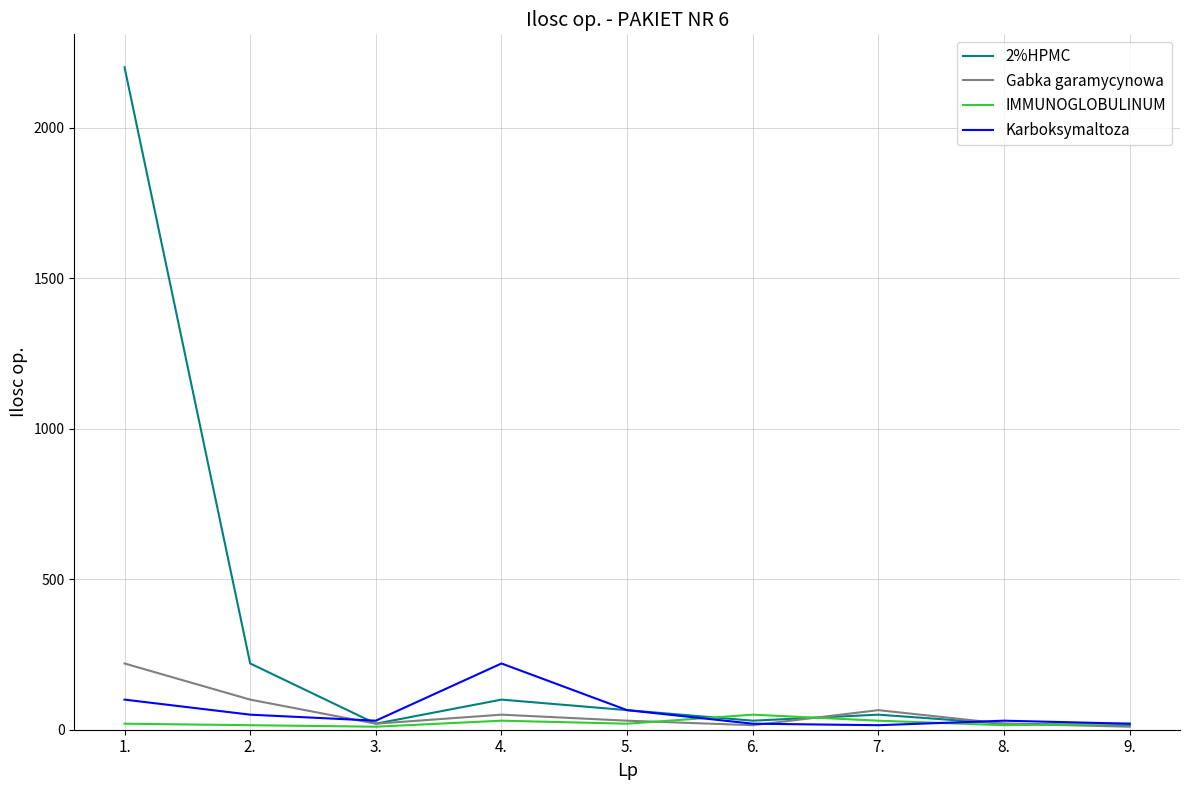

What is the approximate value of Gabka garamycynowa at 2.?

100